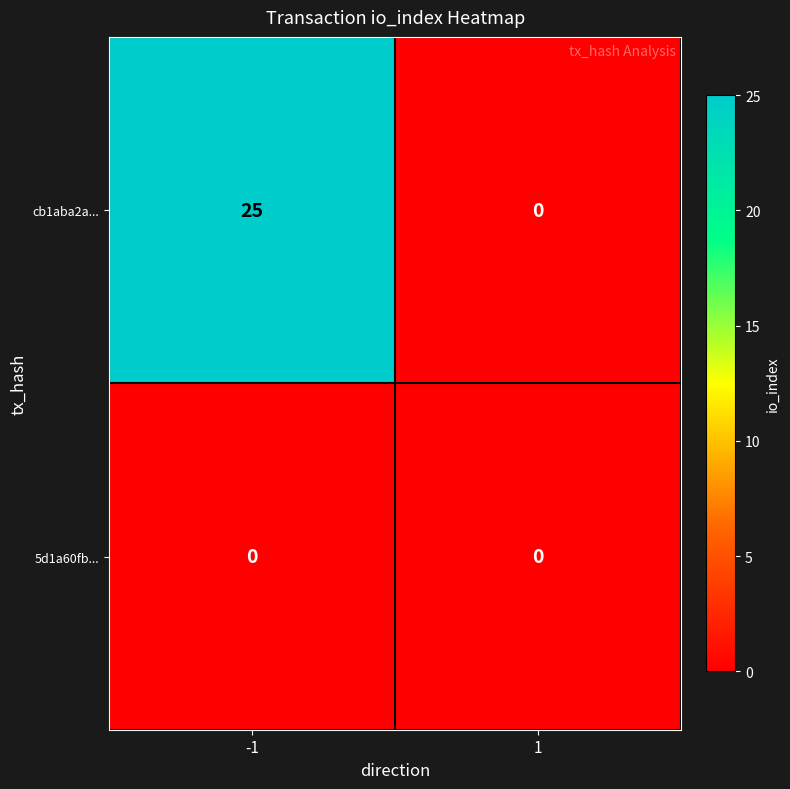

Rank the series by their average value, from lowest to highest.

5d1a60fb..., cb1aba2a...